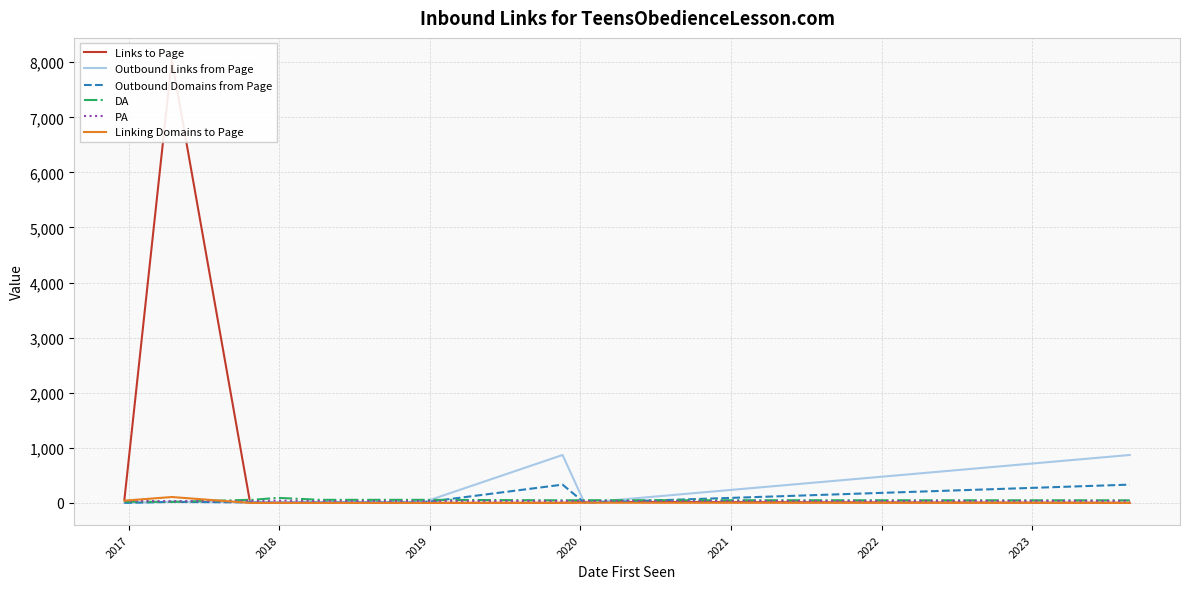

What is the maximum value shown in the chart?

8040